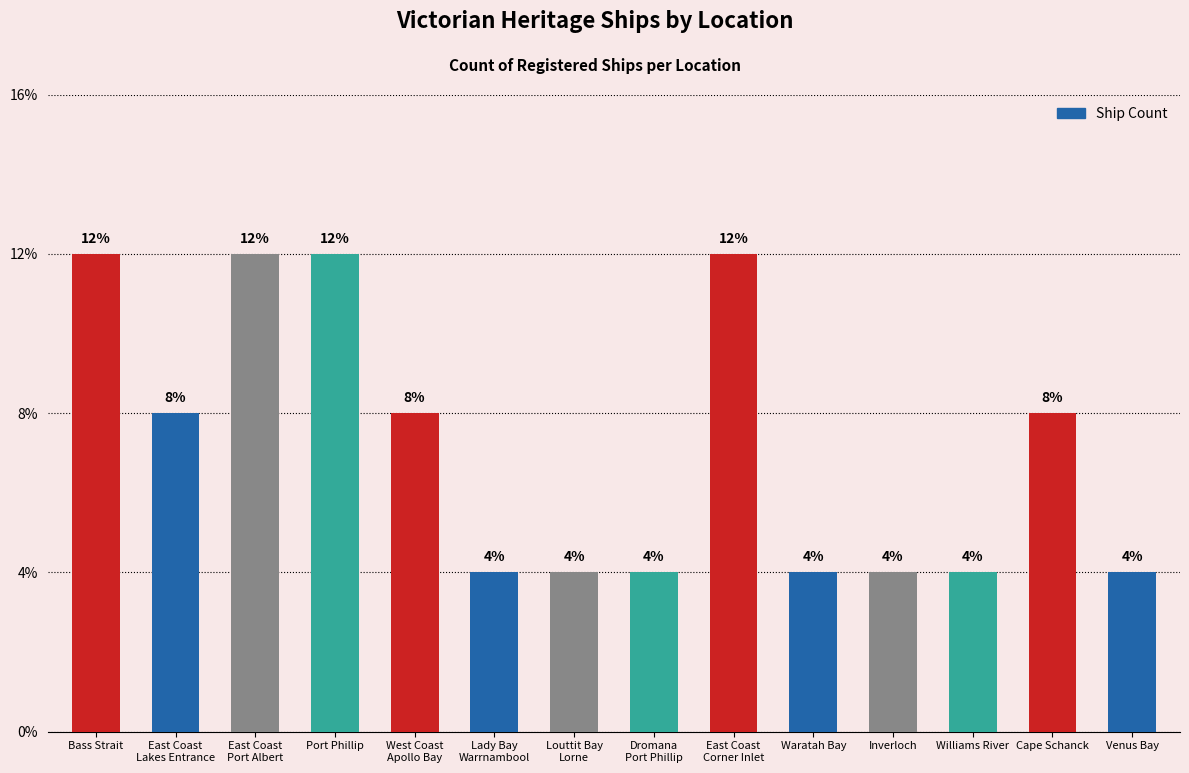

Does the chart contain any negative values?

No